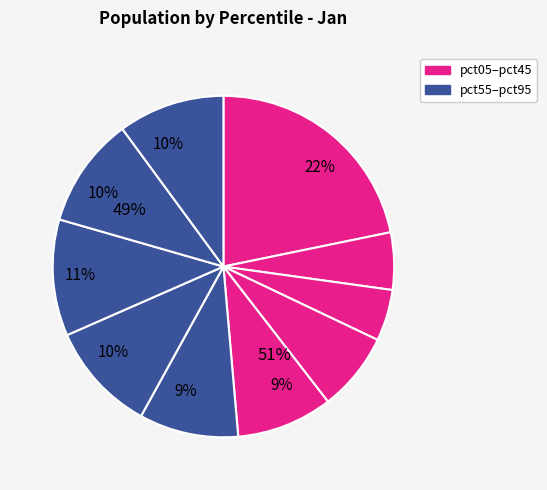

How many slices are in this pie chart?

10